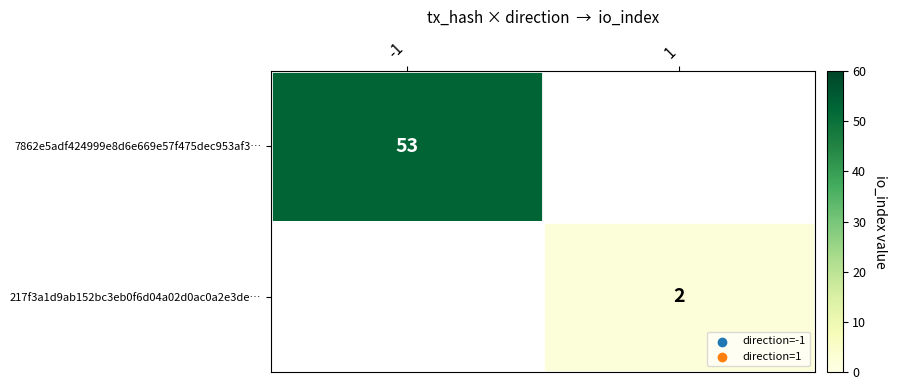

What is the minimum value shown in the chart?

2.0